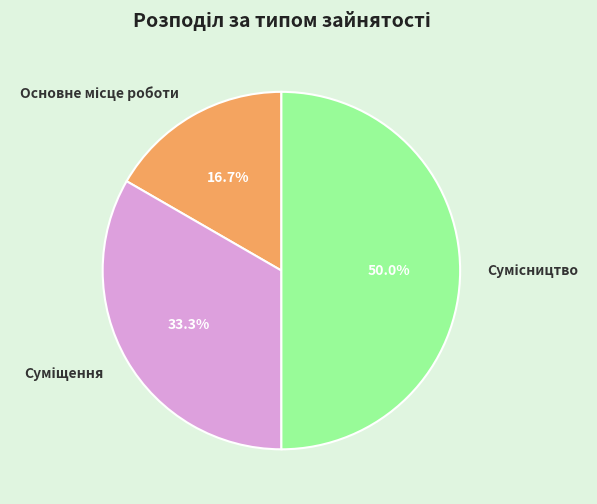

What is the change in value from Суміщення to Сумісництво?

+1